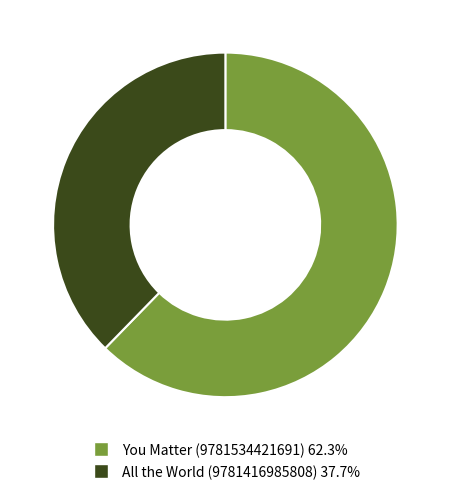

Does All the World (9781416985808) account for over 50% of the chart?

No